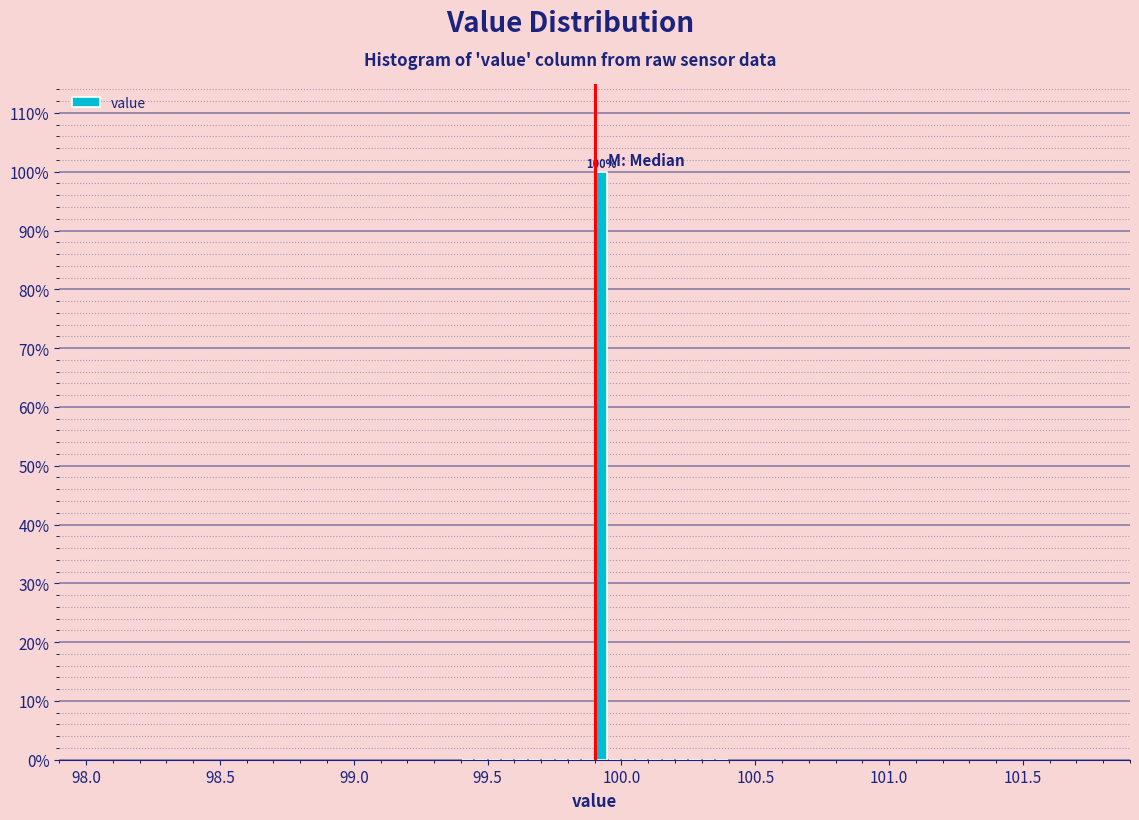

Read against the x-axis, roughly where is the centre of the tallest bar?

99.95